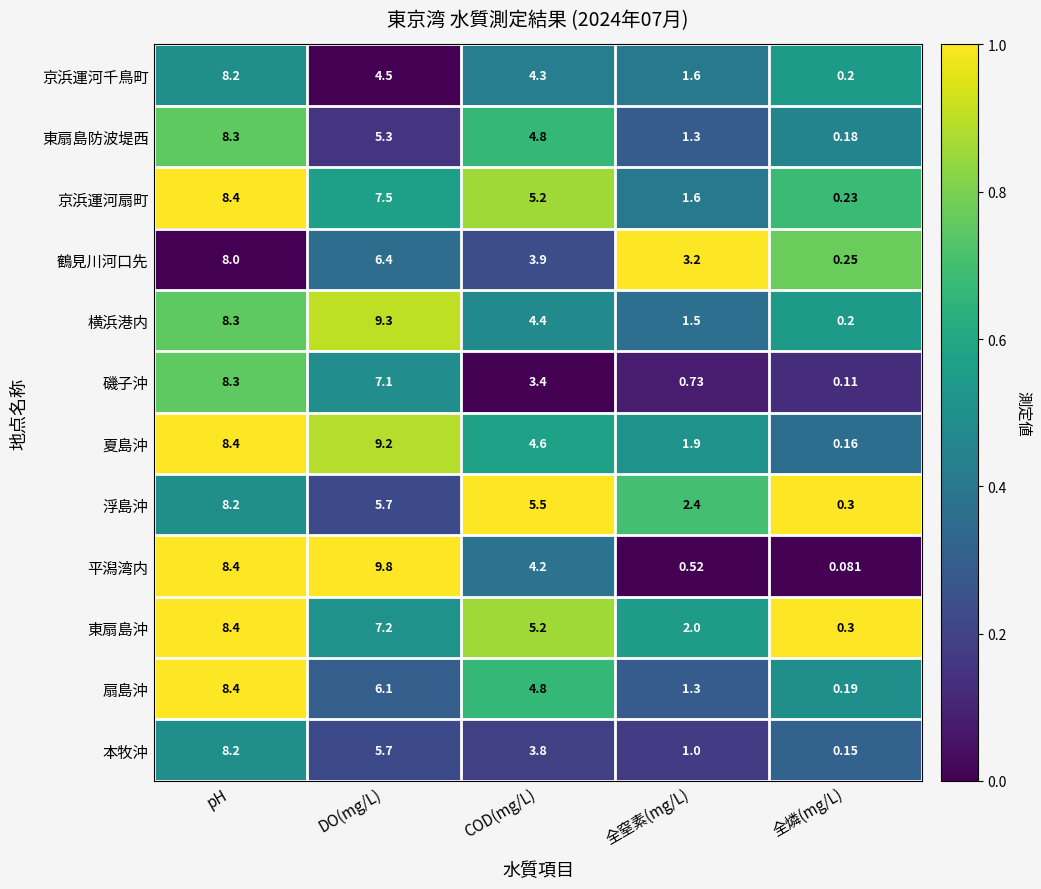

Where does the 浮島沖 series first go above 5?

pH